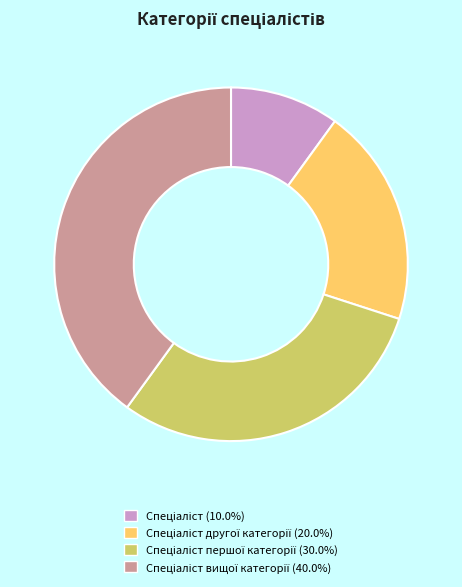

Is there a majority slice in this chart?

No